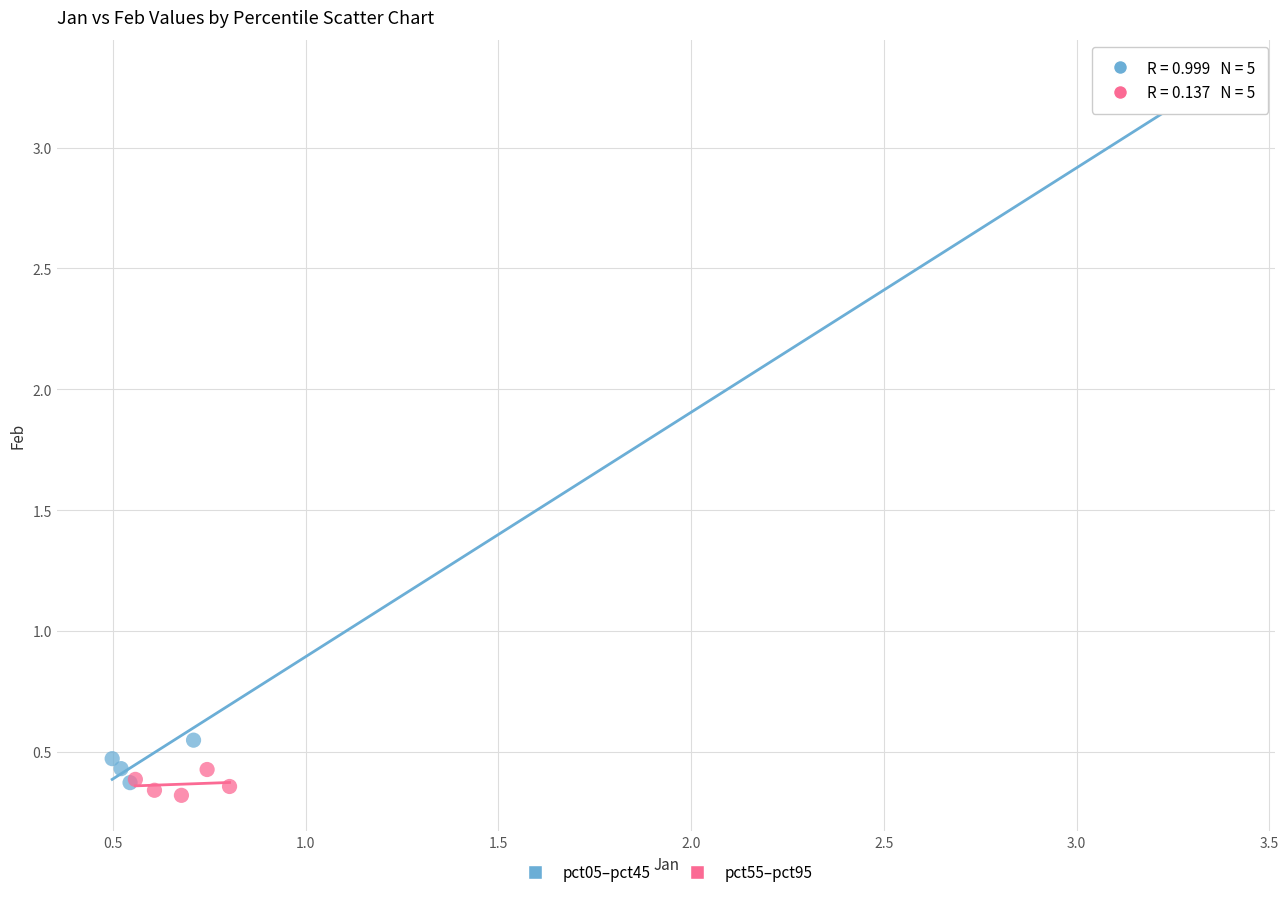

Which series contains the highest Y value?

pct05–pct45